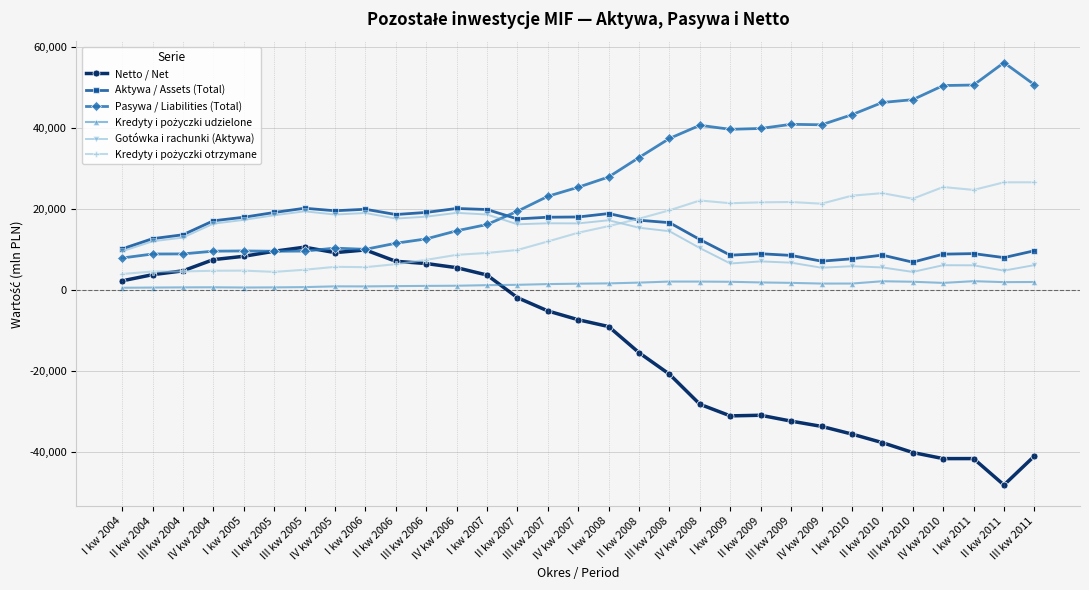

How many data points in Aktywa / Assets (Total) are less than 16637?

15